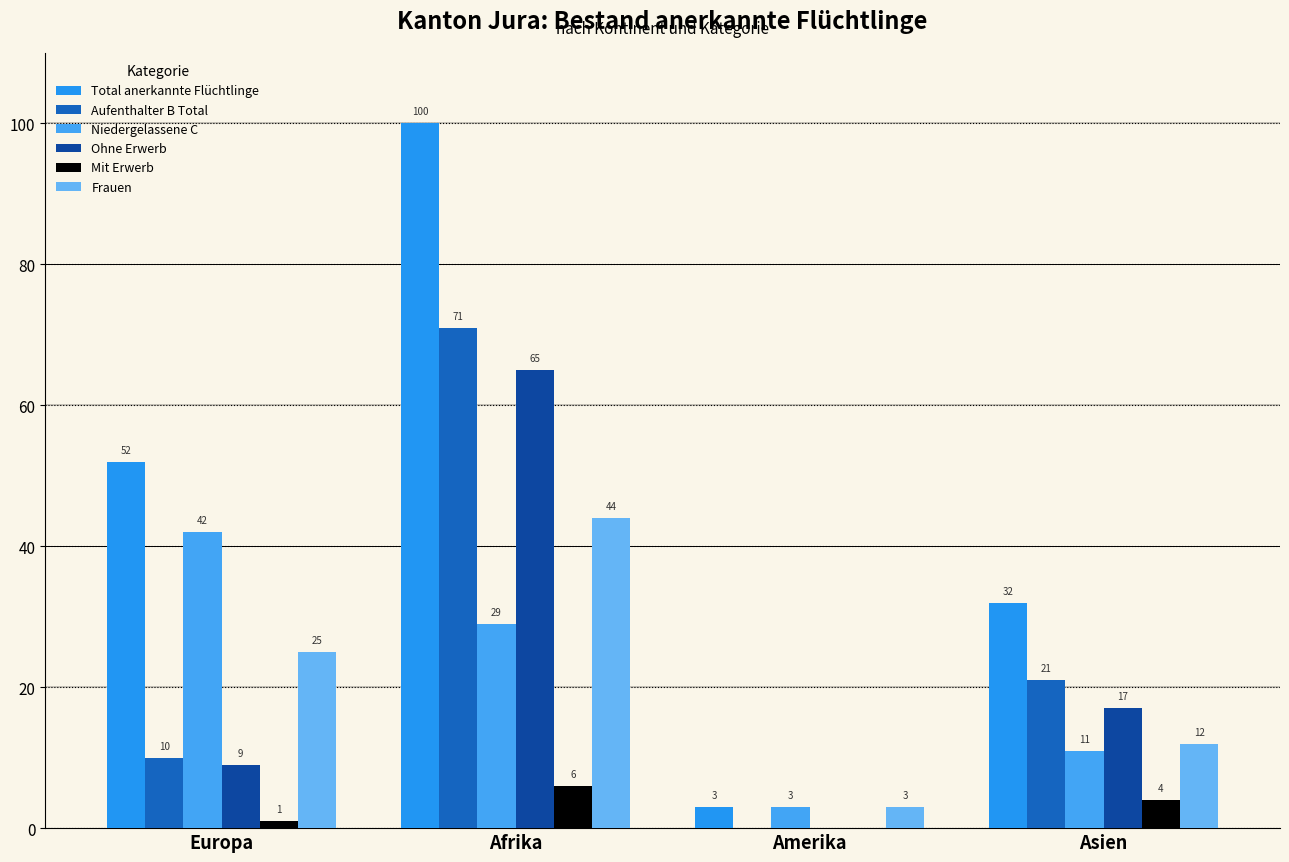

Reading right to left, transcribe all the data shown in this chart.

Total anerkannte Flüchtlinge: Asien=32	Amerika=3	Afrika=100	Europa=52
Aufenthalter B Total: Asien=21	Amerika=0	Afrika=71	Europa=10
Niedergelassene C: Asien=11	Amerika=3	Afrika=29	Europa=42
Ohne Erwerb: Asien=17	Amerika=0	Afrika=65	Europa=9
Mit Erwerb: Asien=4	Amerika=0	Afrika=6	Europa=1
Frauen: Asien=12	Amerika=3	Afrika=44	Europa=25